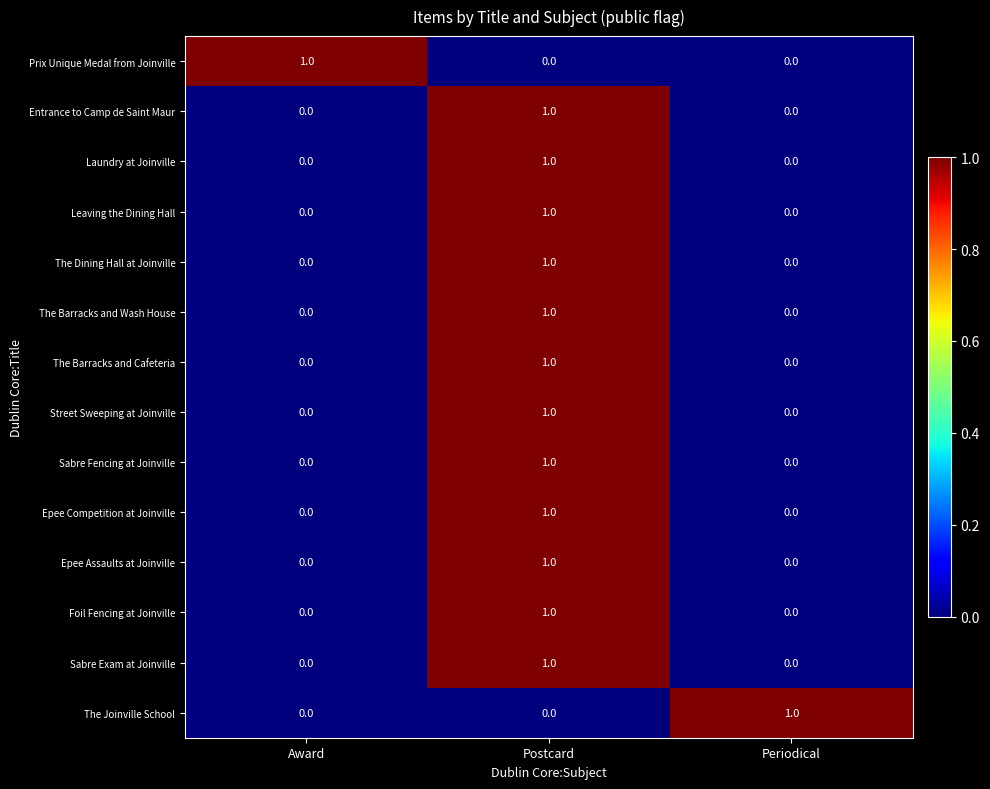

Count the Epee Assaults at Joinville values in the range 0 to 1.

3